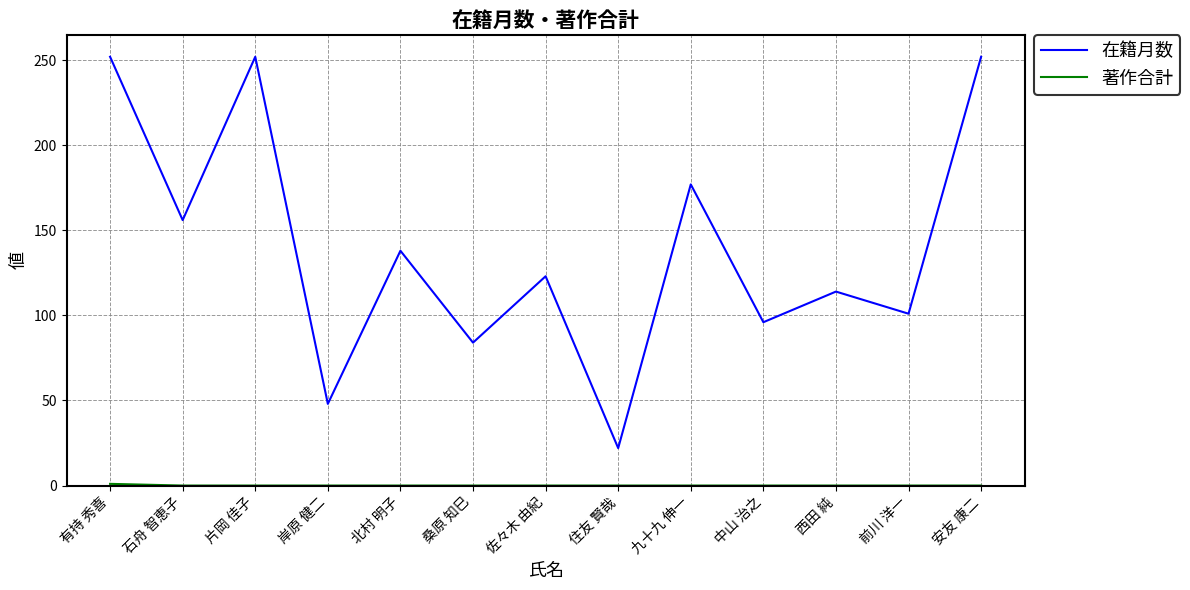

Where is the first local maximum for 在籍月数?

片岡 佳子